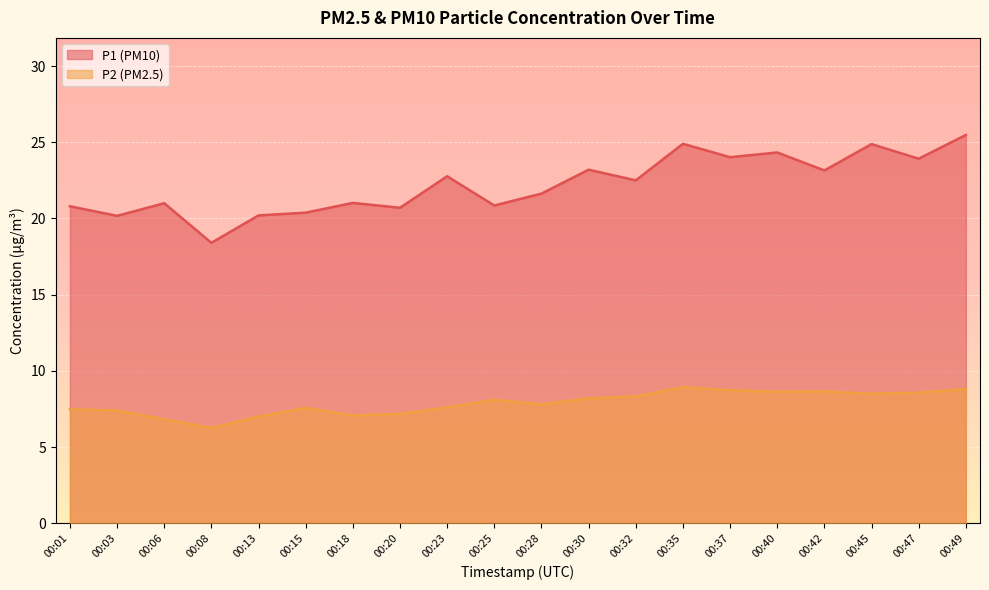

What is the difference between the P1 values at 00:37 and 00:06?

3.0